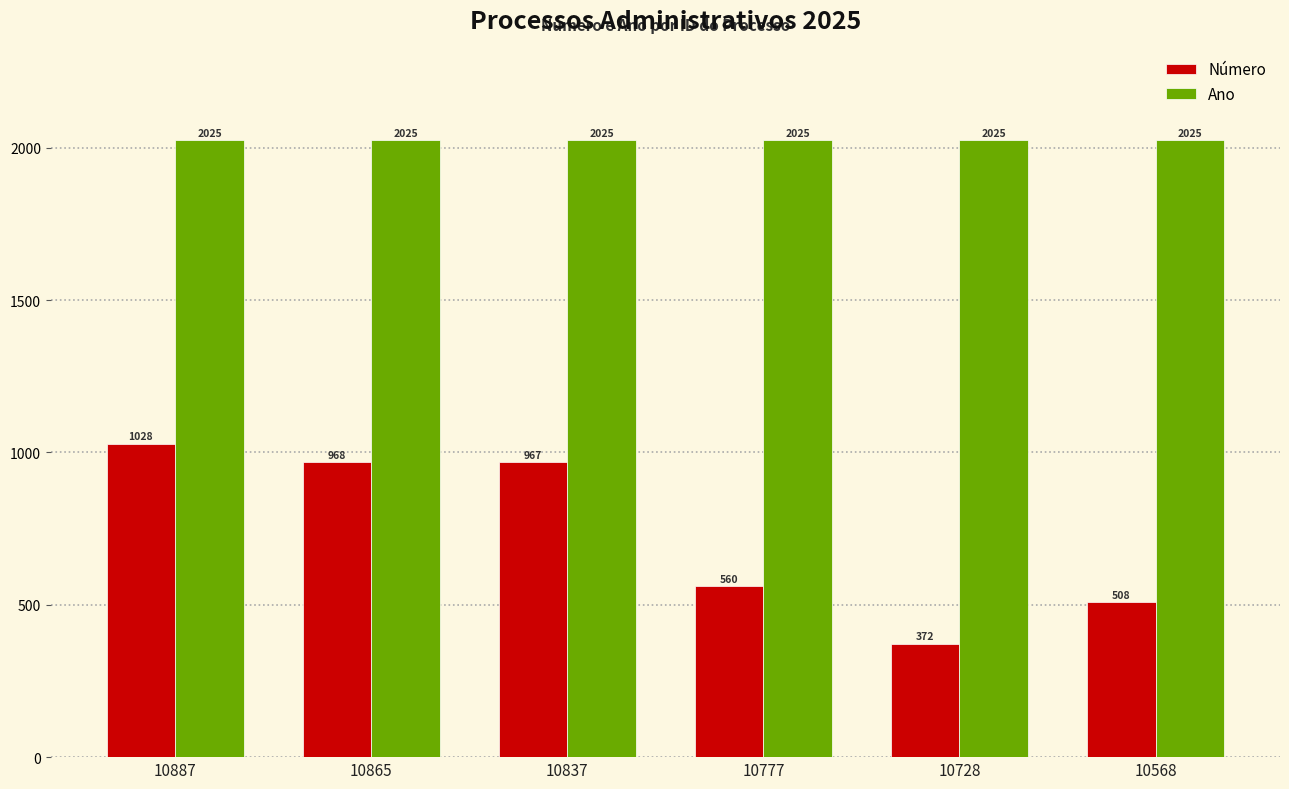

Which series has the largest range (max minus min)?

Número